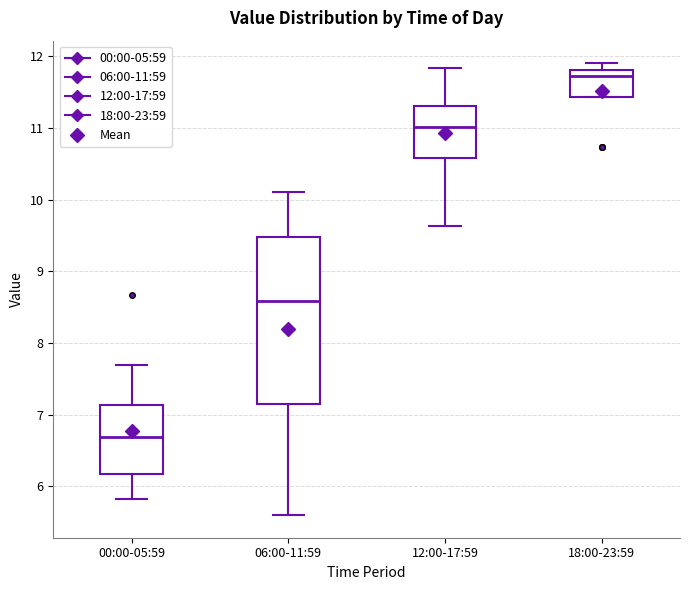

Which box is the tallest, from its lower edge to its upper edge?

06:00-11:59